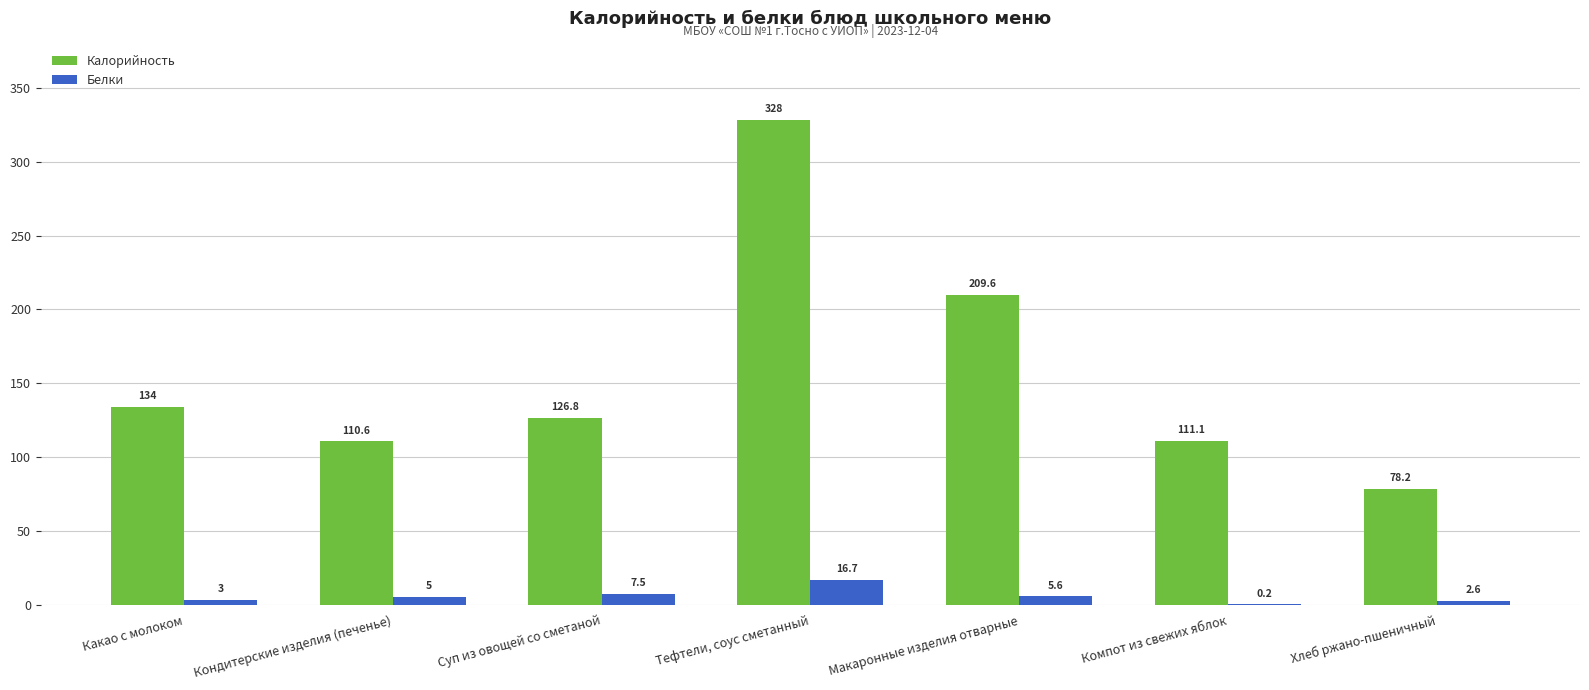

Which series changed the most between Кондитерские изделия (печенье) and Хлеб ржано-пшеничный?

Калорийность